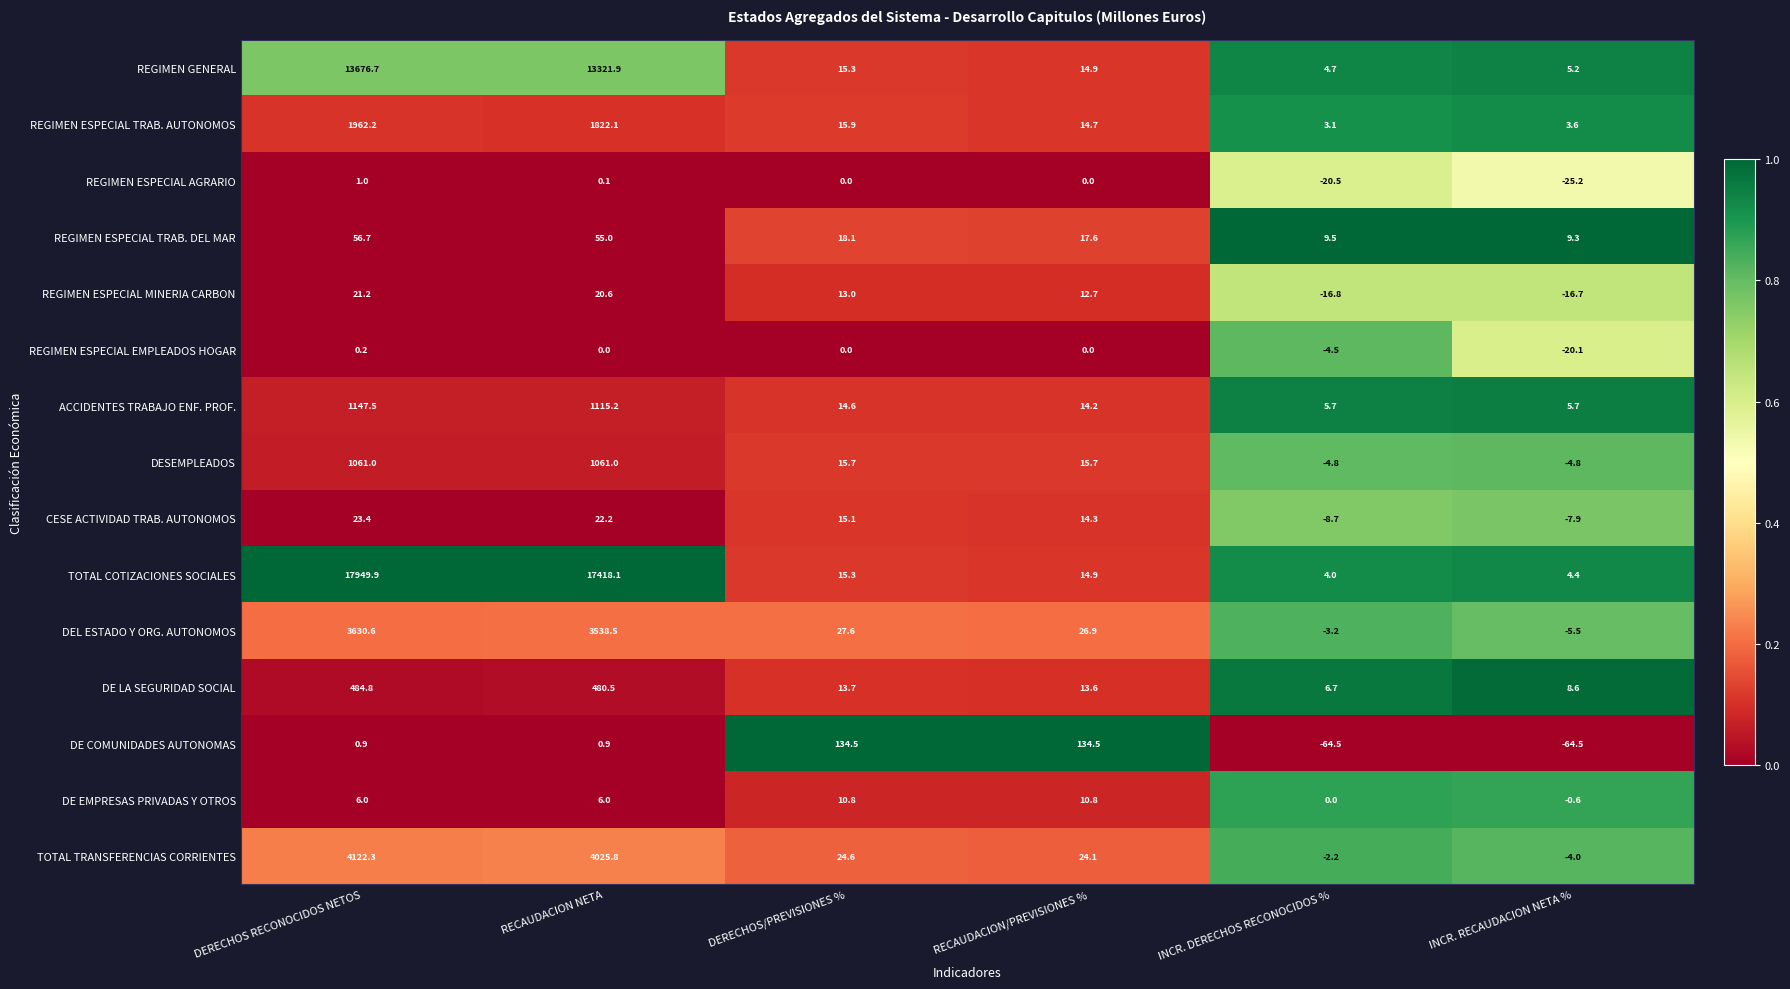

List the series in order of their peak value, lowest first.

REGIMEN ESPECIAL EMPLEADOS HOGAR, REGIMEN ESPECIAL AGRARIO, DE EMPRESAS PRIVADAS Y OTROS, REGIMEN ESPECIAL MINERIA CARBON, CESE ACTIVIDAD TRAB. AUTONOMOS, REGIMEN ESPECIAL TRAB. DEL MAR, DE COMUNIDADES AUTONOMAS, DE LA SEGURIDAD SOCIAL, DESEMPLEADOS, ACCIDENTES TRABAJO ENF. PROF., REGIMEN ESPECIAL TRAB. AUTONOMOS, DEL ESTADO Y ORG. AUTONOMOS, TOTAL TRANSFERENCIAS CORRIENTES, REGIMEN GENERAL, TOTAL COTIZACIONES SOCIALES